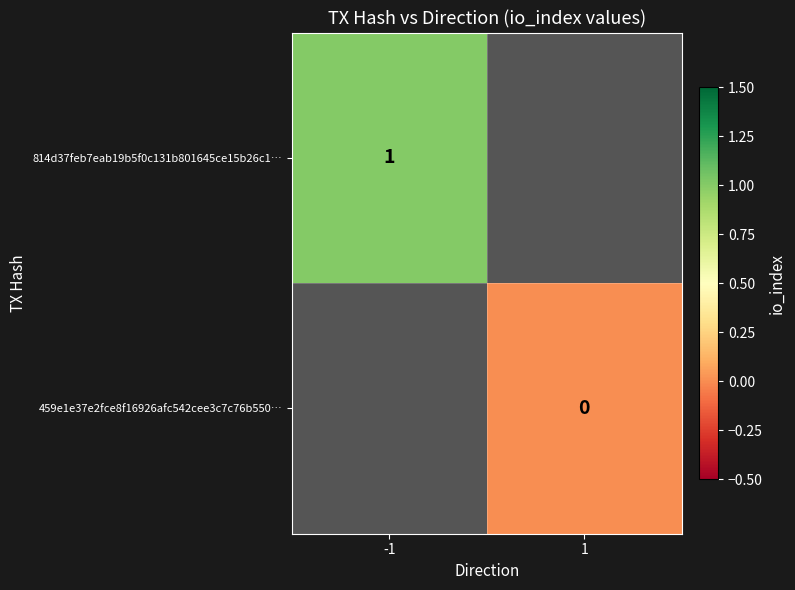

The value of 814d37feb7eab19b5f0c131b801645ce15b26c1… at -1 is 1. True or false?

True